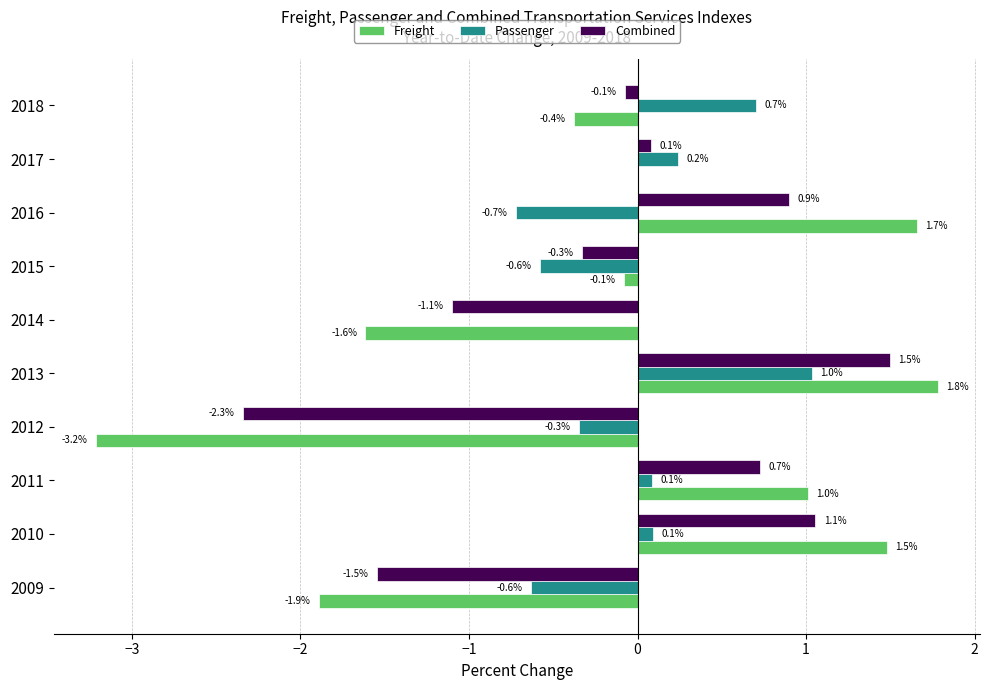

Which series has the largest total across all categories?

Passenger